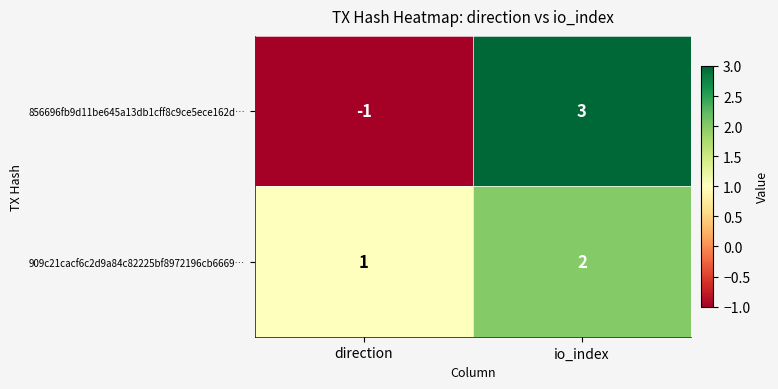

What is the difference between the 856696fb9d11be645a13db1cff8c9ce5ece162d… values at direction and io_index?

4